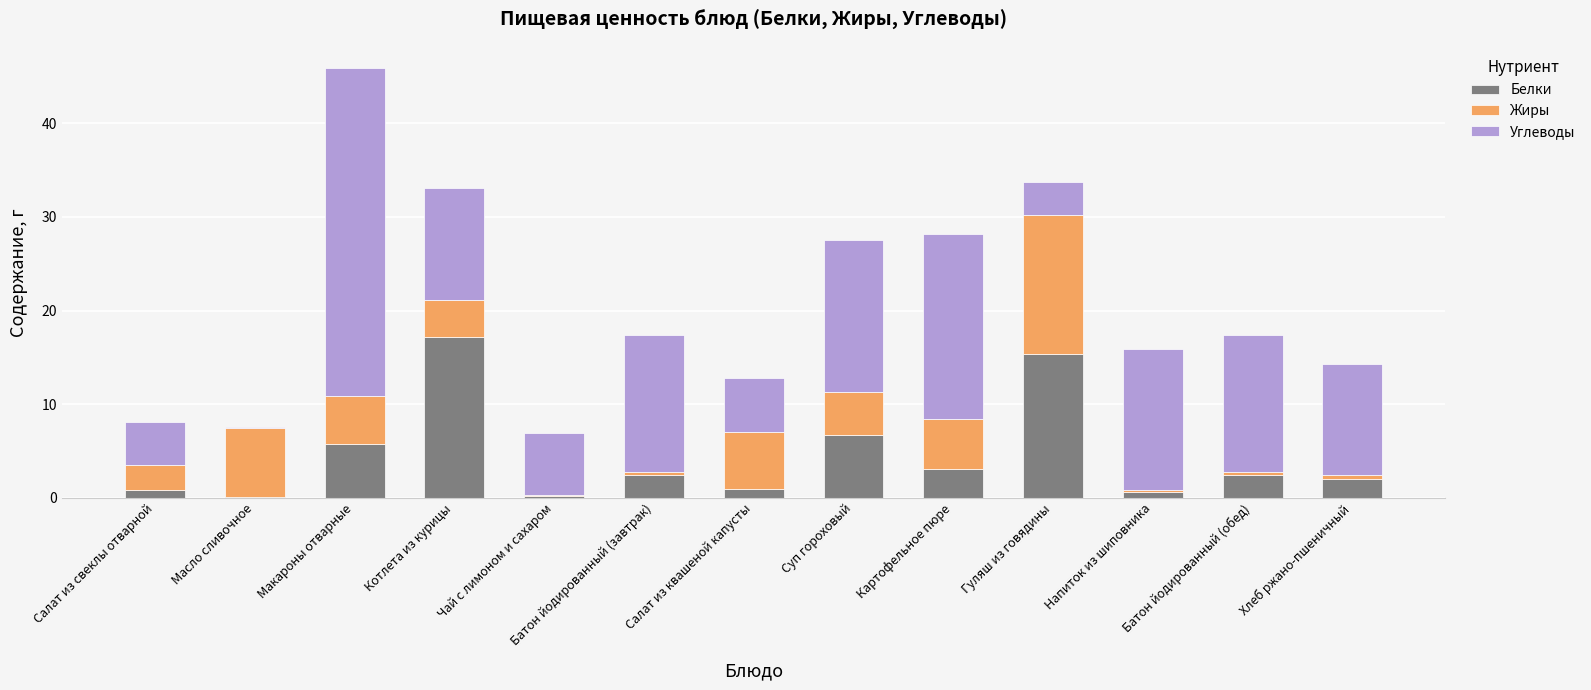

Are the bars horizontal?

No